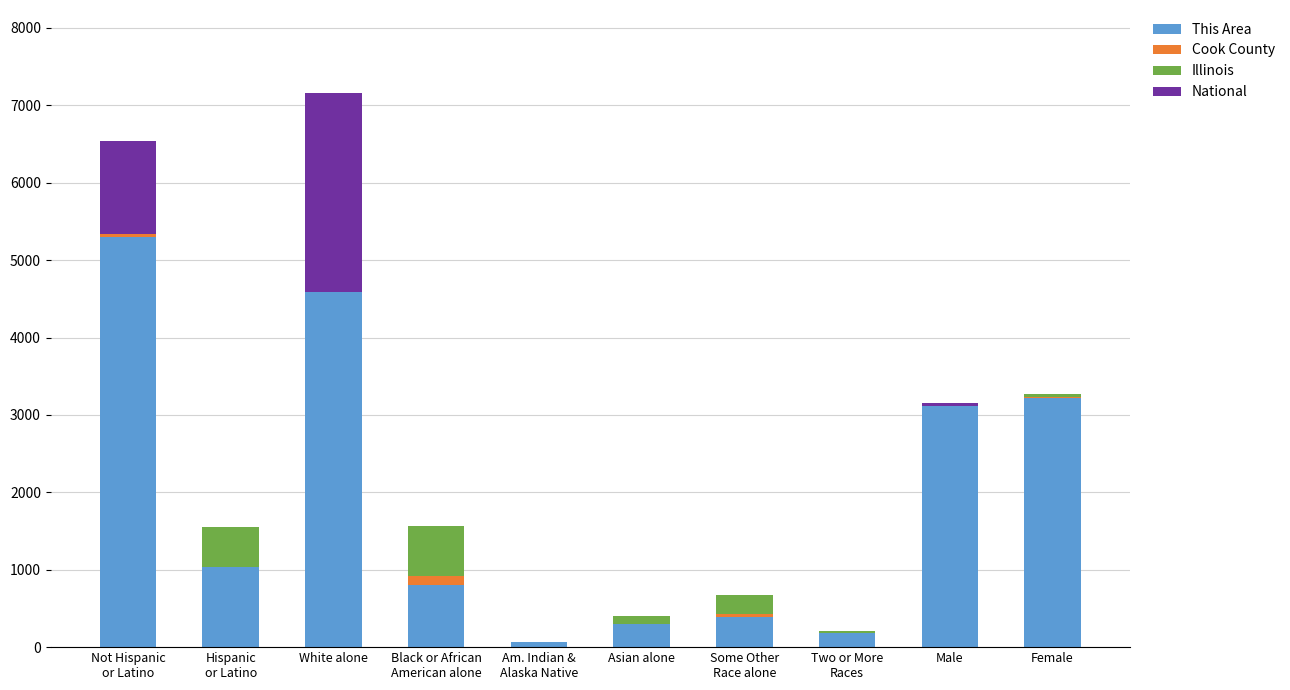

What is the highest value of the This Area series?

5300.1